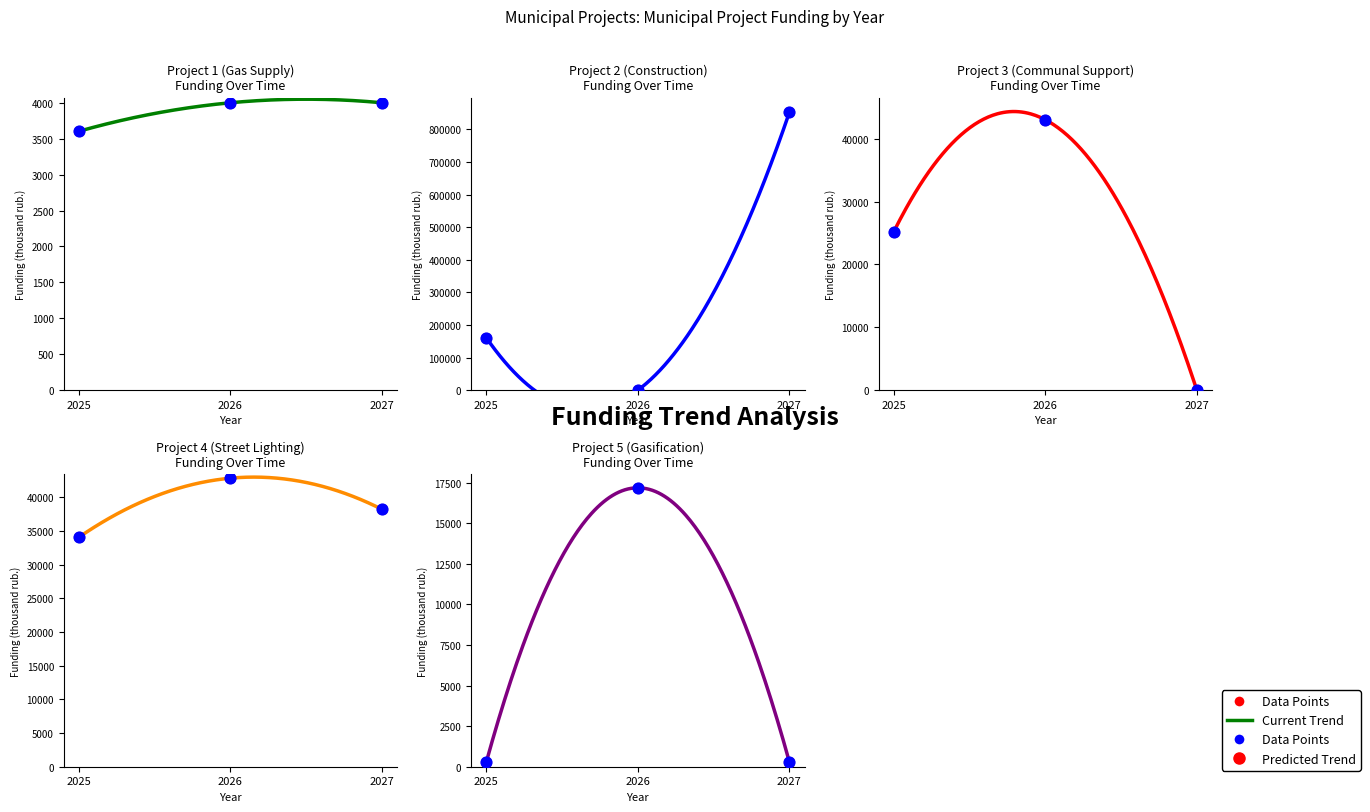

At how many categories does at least one series exceed 657359?

1